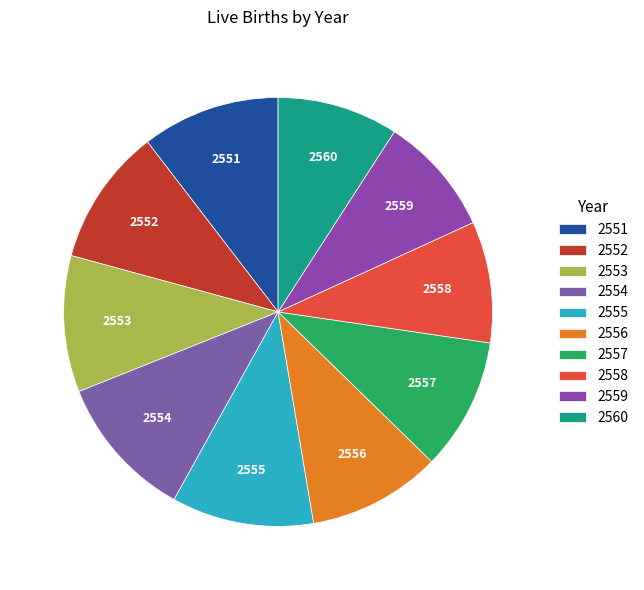

The 2558 slice represents 9% of the pie. True or false?

True